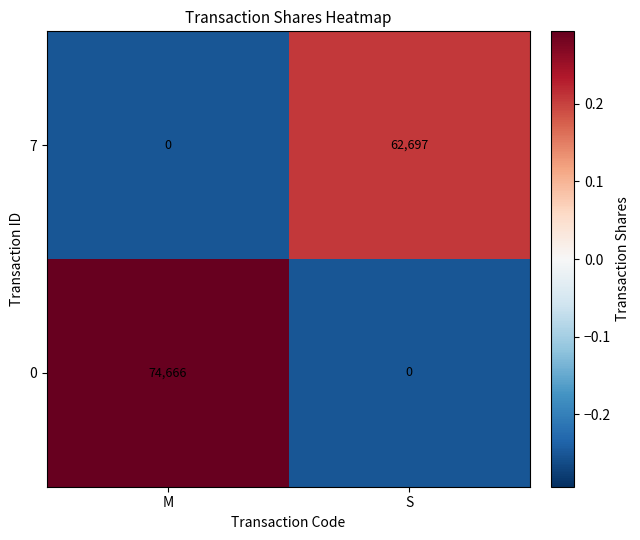

Rank the series by their average value, from lowest to highest.

7, 0